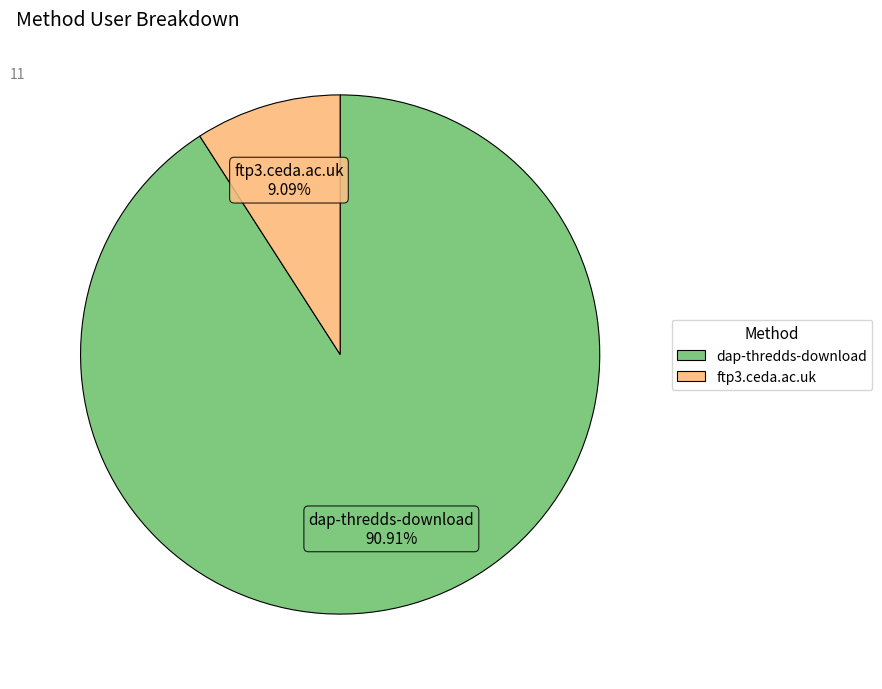

Does dap-thredds-download represent more than half of the total?

Yes